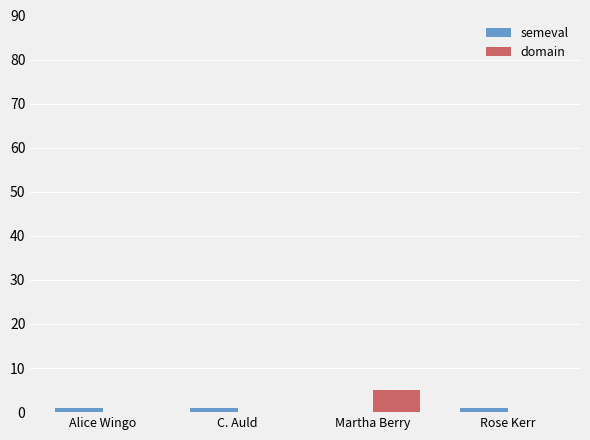

How many groups of bars are there?

4